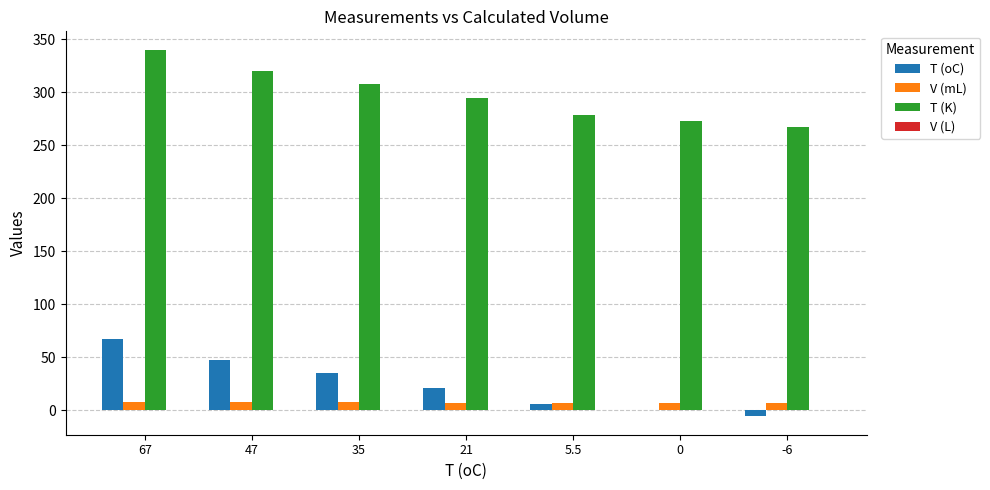

Count the number of categories in the chart.

7